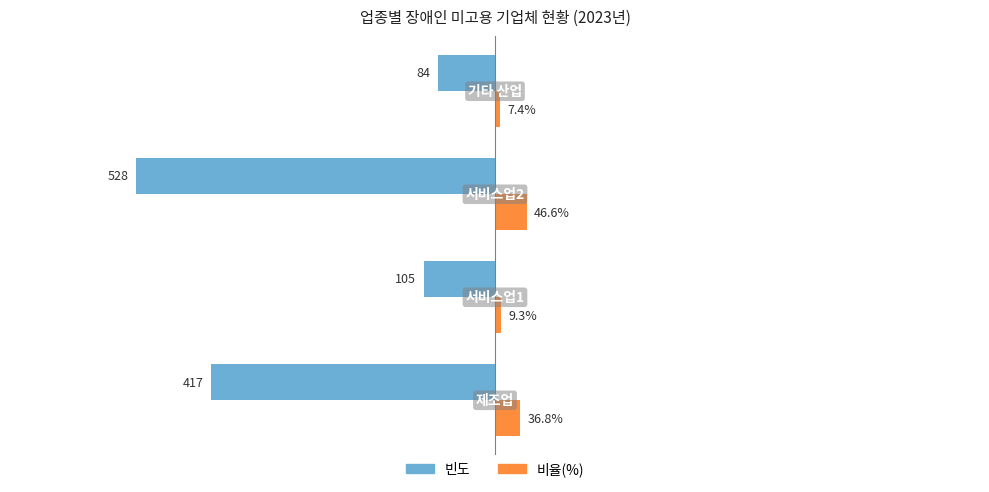

Which series has the widest spread of values?

빈도